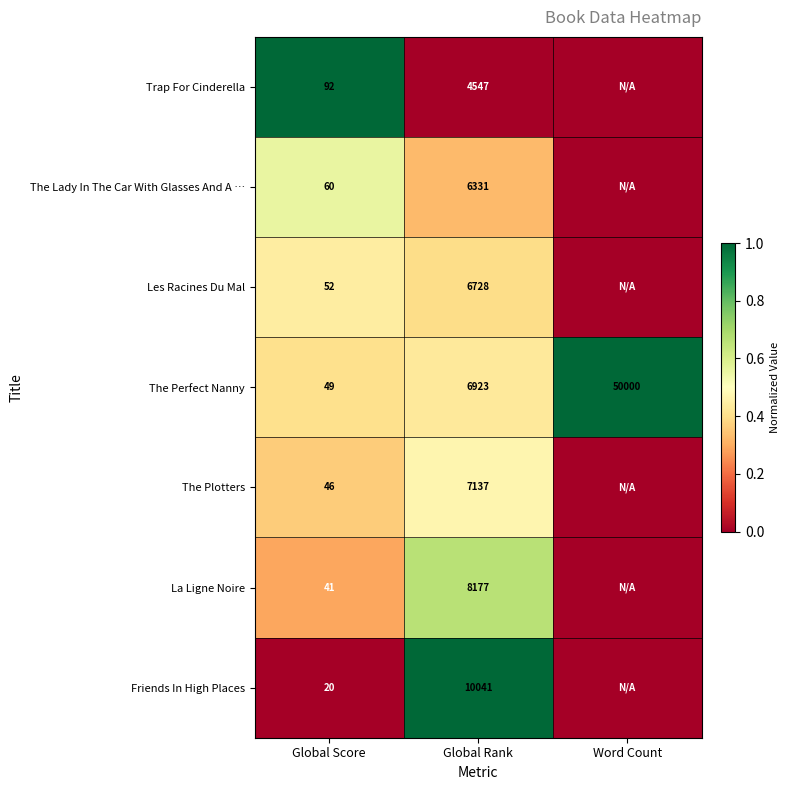

Read the The Perfect Nanny value at Word Count.

50000